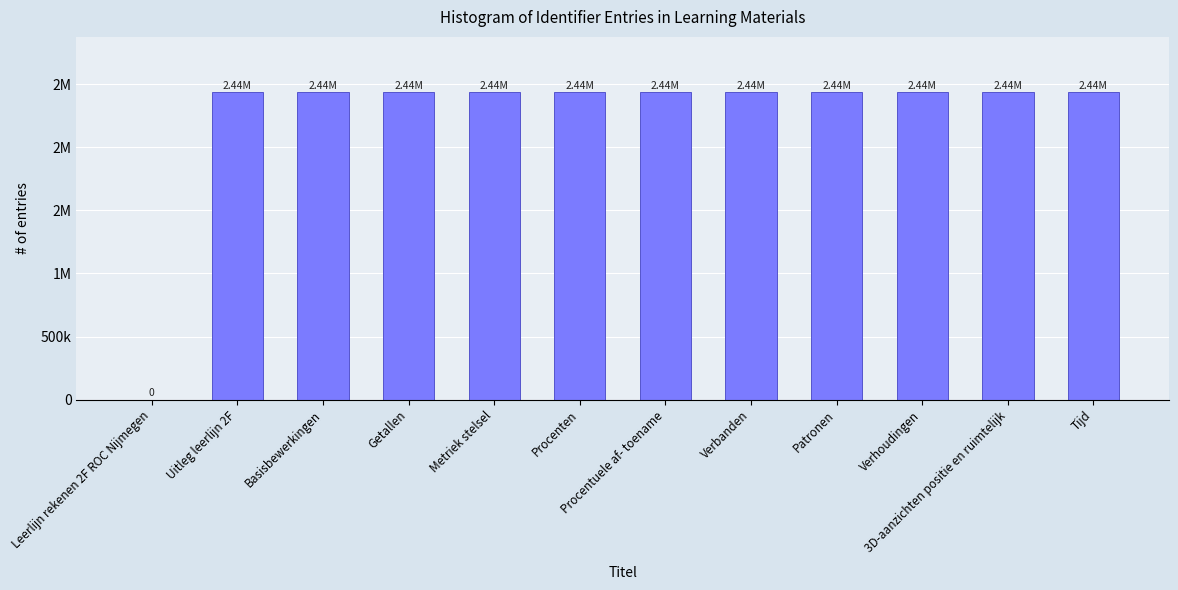

Are the bars horizontal?

No